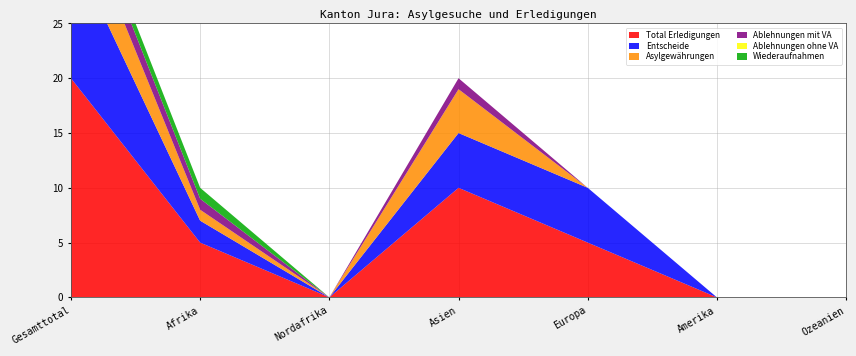

Reading left to right, list all the values displayed in this chart.

Total Erledigungen: Gesamttotal=20	Afrika=5	Nordafrika=0	Asien=10	Europa=5	Amerika=0	Ozeanien=0
Entscheide: Gesamttotal=12	Afrika=2	Nordafrika=0	Asien=5	Europa=5	Amerika=0	Ozeanien=0
Asylgewährungen: Gesamttotal=5	Afrika=1	Nordafrika=0	Asien=4	Europa=0	Amerika=0	Ozeanien=0
Ablehnungen mit VA: Gesamttotal=2	Afrika=1	Nordafrika=0	Asien=1	Europa=0	Amerika=0	Ozeanien=0
Ablehnungen ohne VA: Gesamttotal=0	Afrika=0	Nordafrika=0	Asien=0	Europa=0	Amerika=0	Ozeanien=0
Wiederaufnahmen: Gesamttotal=1	Afrika=1	Nordafrika=0	Asien=0	Europa=0	Amerika=0	Ozeanien=0